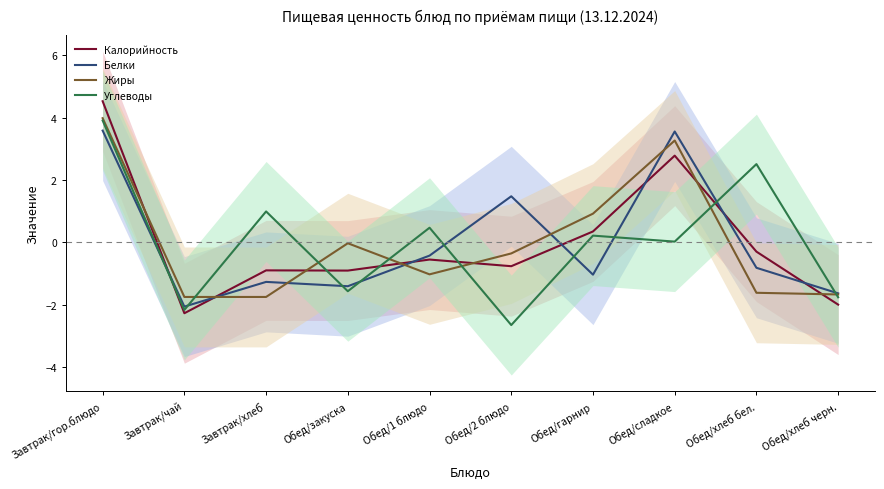

At which label is Жиры closest to 1?

Обед/гарнир